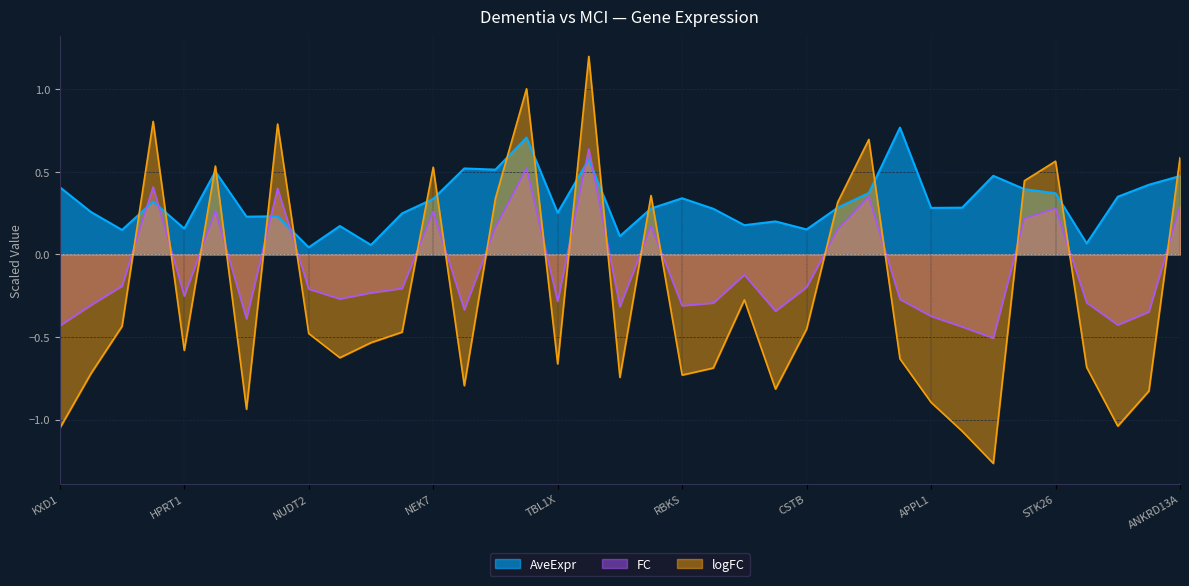

Rank the series by their maximum value, from highest to lowest.

logFC, AveExpr, FC